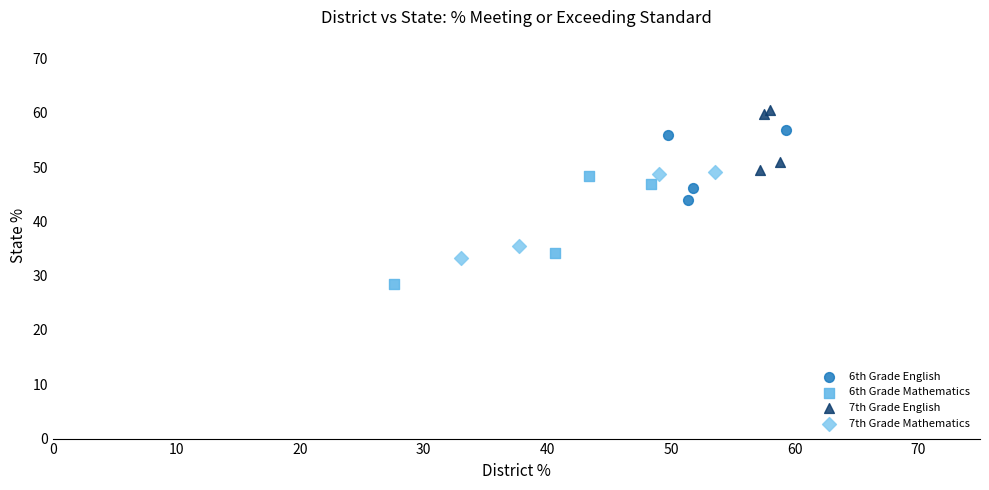

Which series reaches the minimum Y coordinate?

6th Grade Mathematics